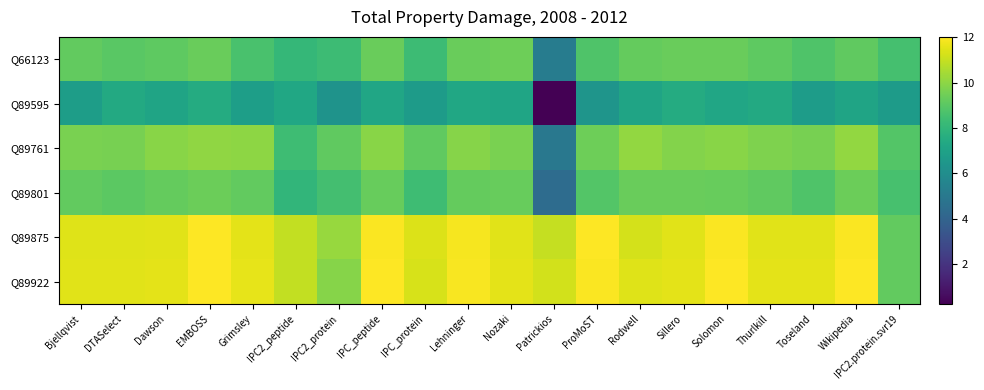

How many series are shown in this chart?

6